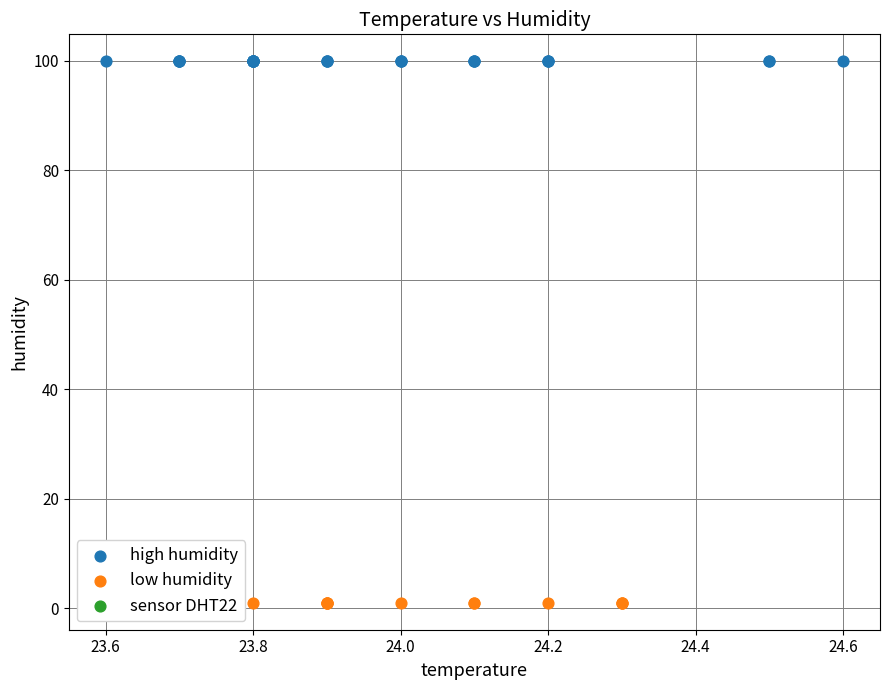

Which series contains the lowest Y value?

low humidity